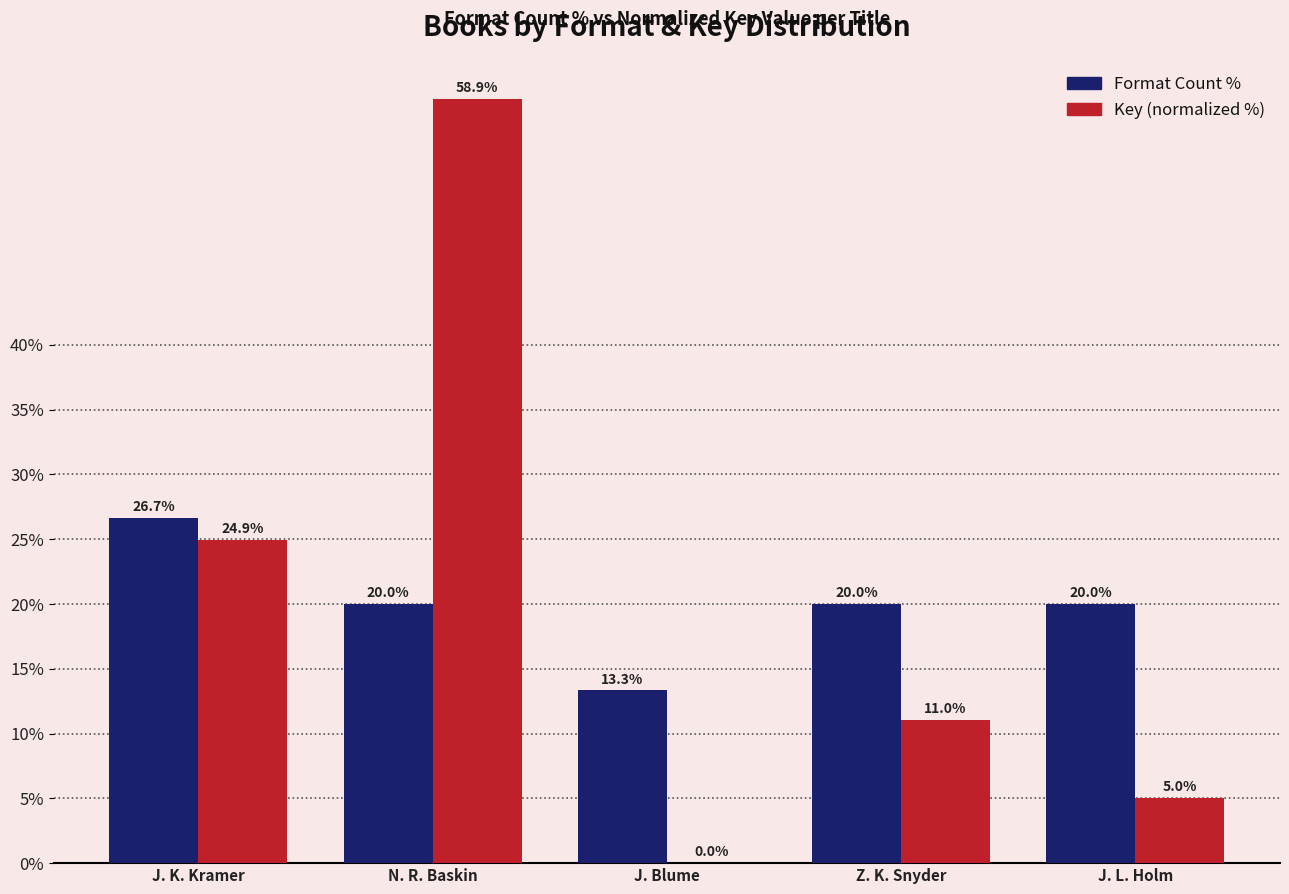

The Key (normalized %) series shows 11.0 at Z. K. Snyder. True or false?

True